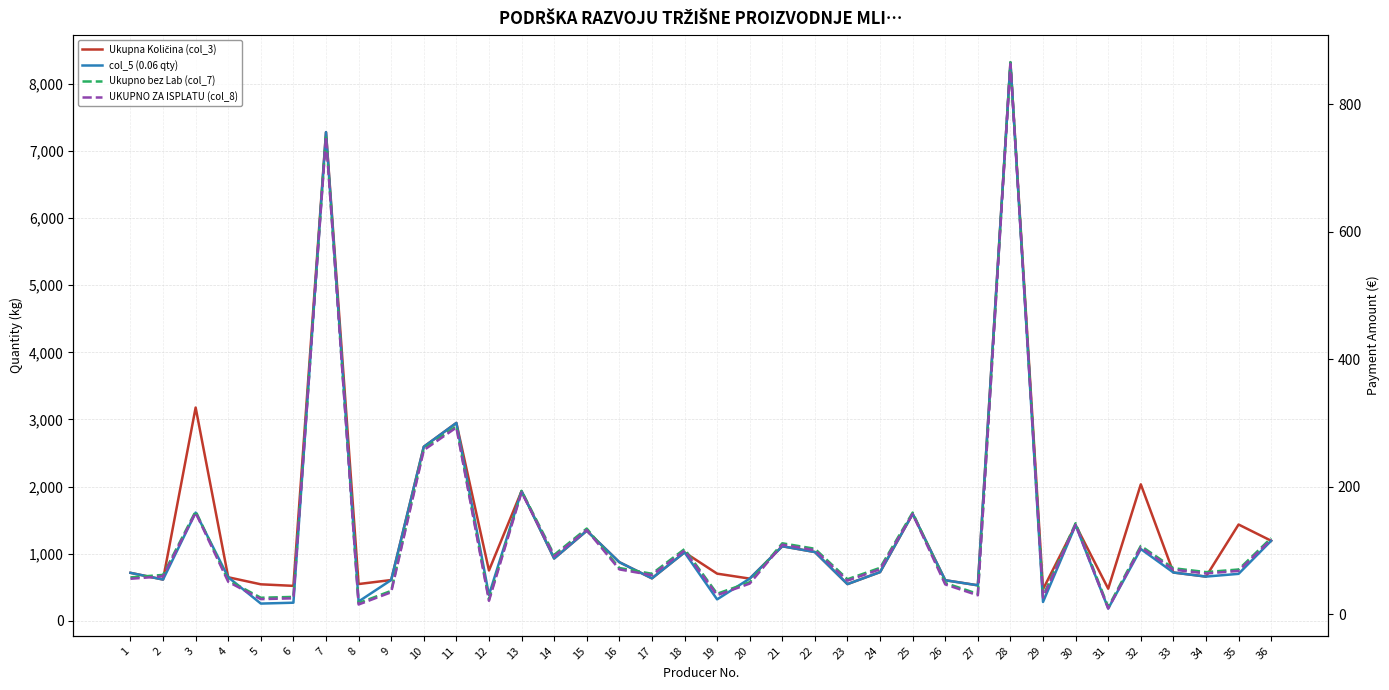

Does the chart display data point markers on the line(s)?

No